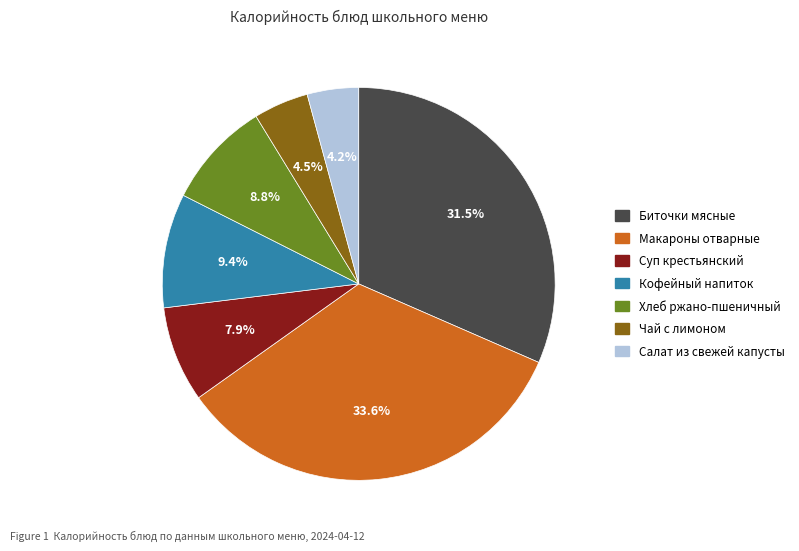

Is there any slice that represents more than half of the pie?

No